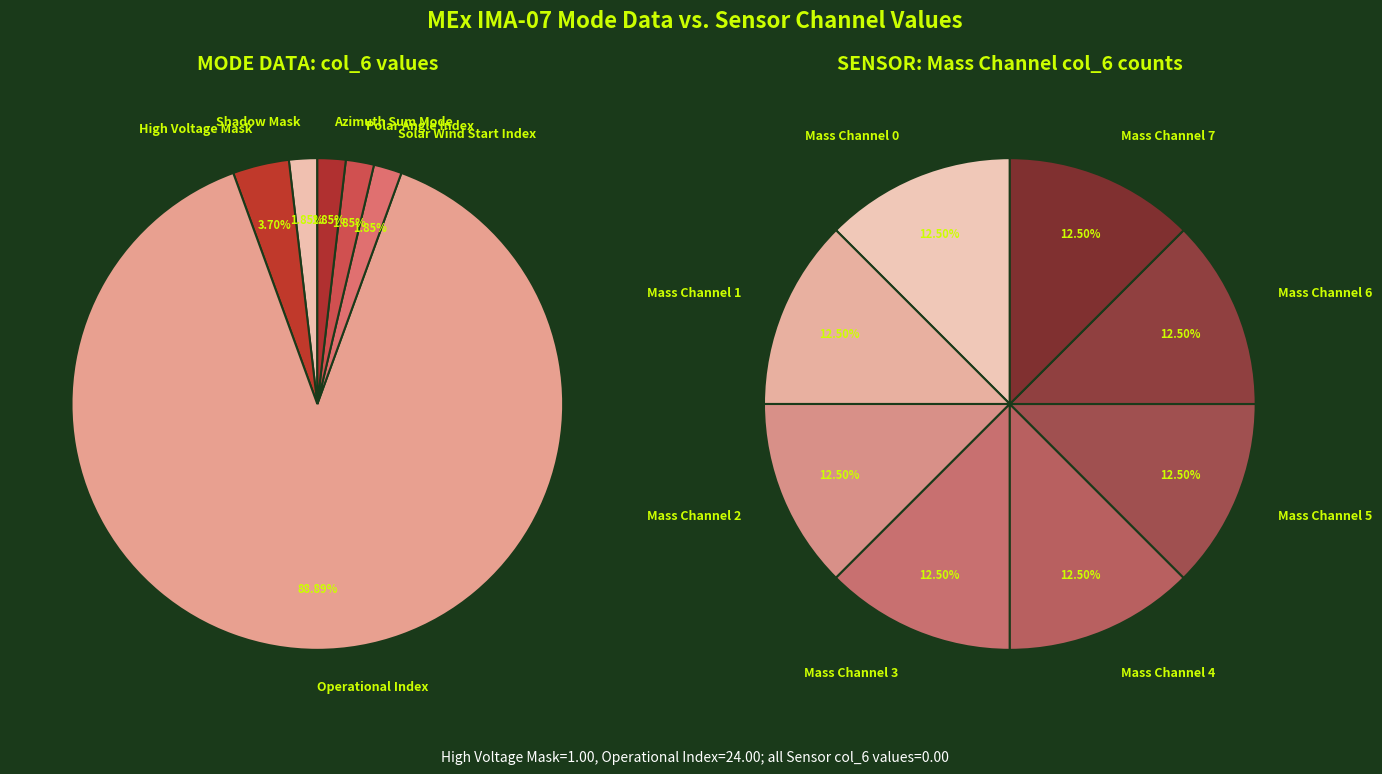

Which slice is the largest?

Operational Index